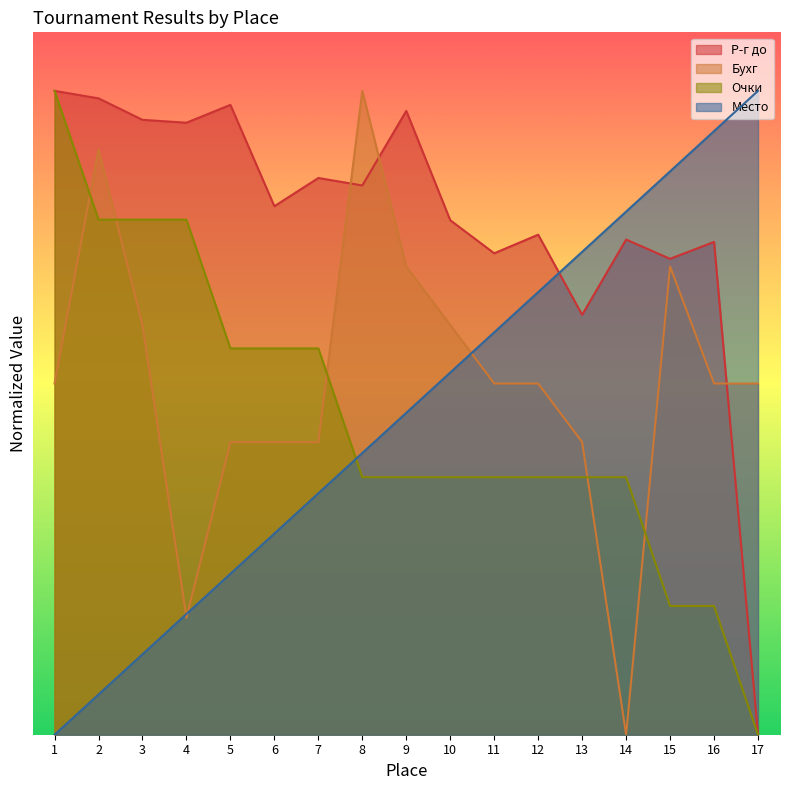

The value of Очки at 4 is 4.4. True or false?

True